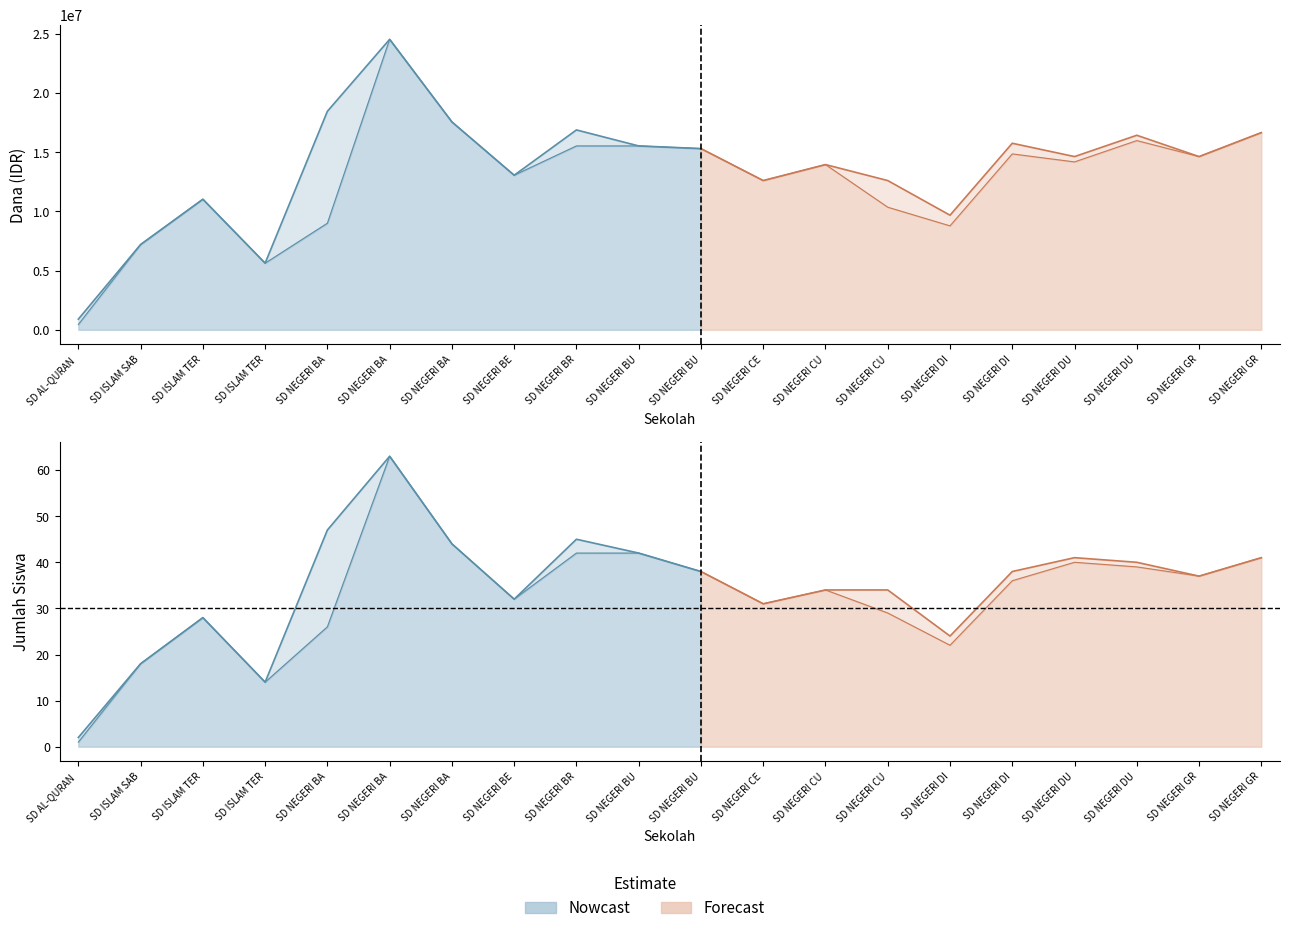

What is the difference between the Siswa Disalurkan values at SD NEGERI BULUREJO 2 and SD NEGERI BULUREJO 1?

4